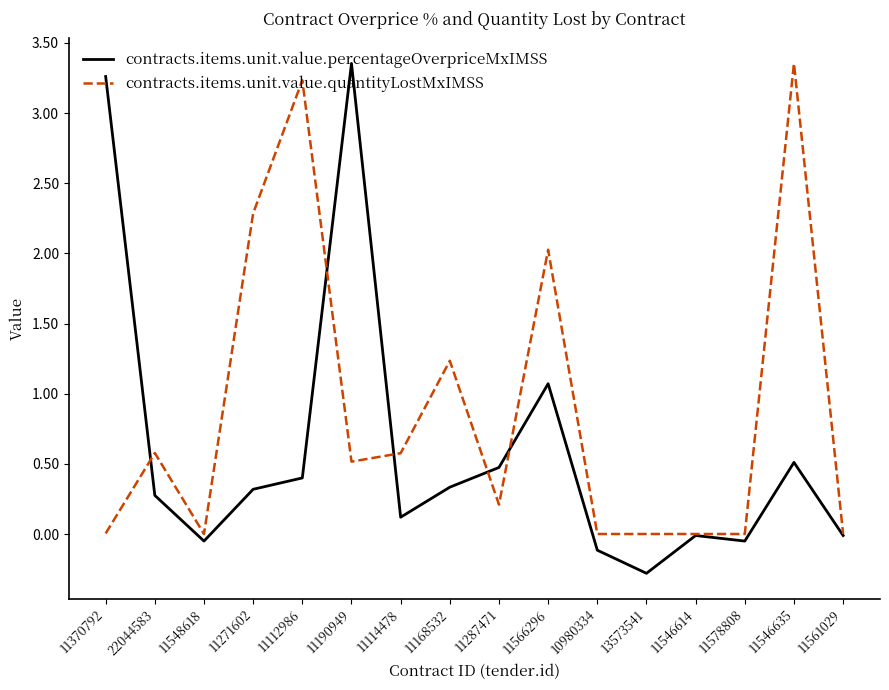

What is the difference between the second highest and minimum values in the contracts.items.unit.value.quantityLostMxIMSS series?

3.2